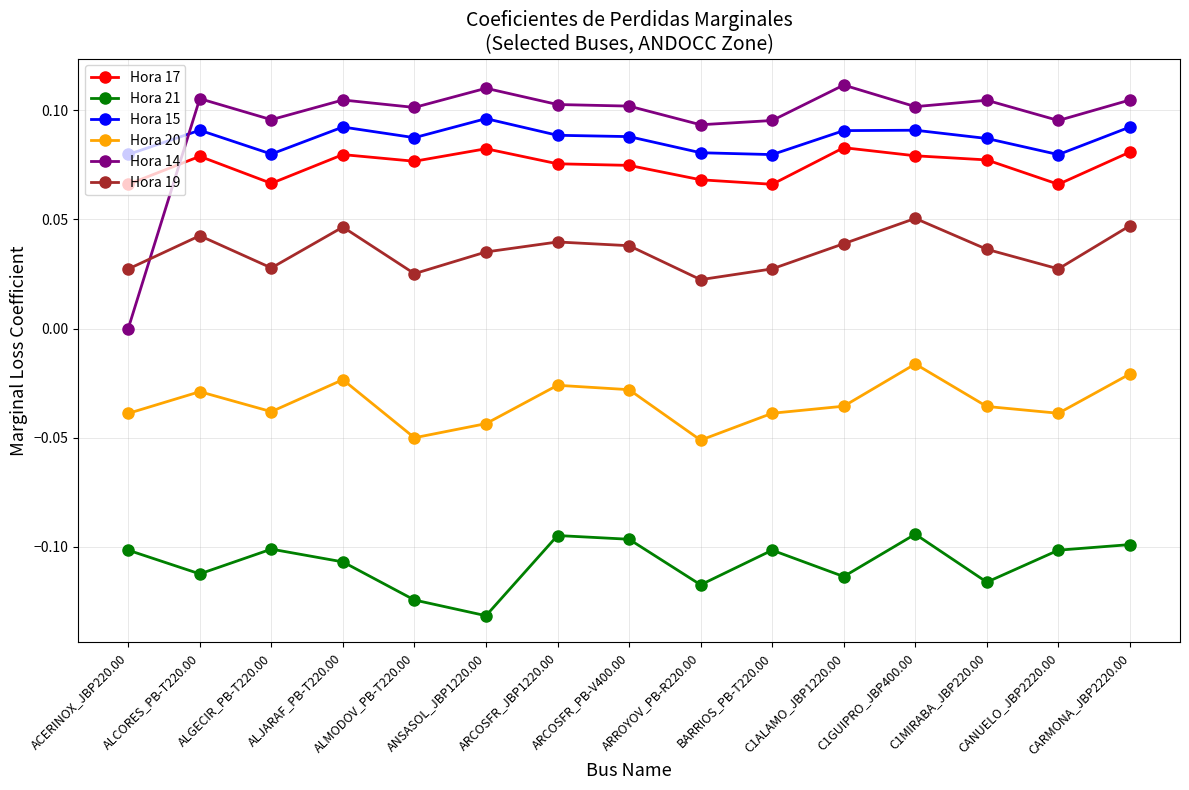

In Hora 21, how many points are lower than both neighbors (excluding endpoints)?

5